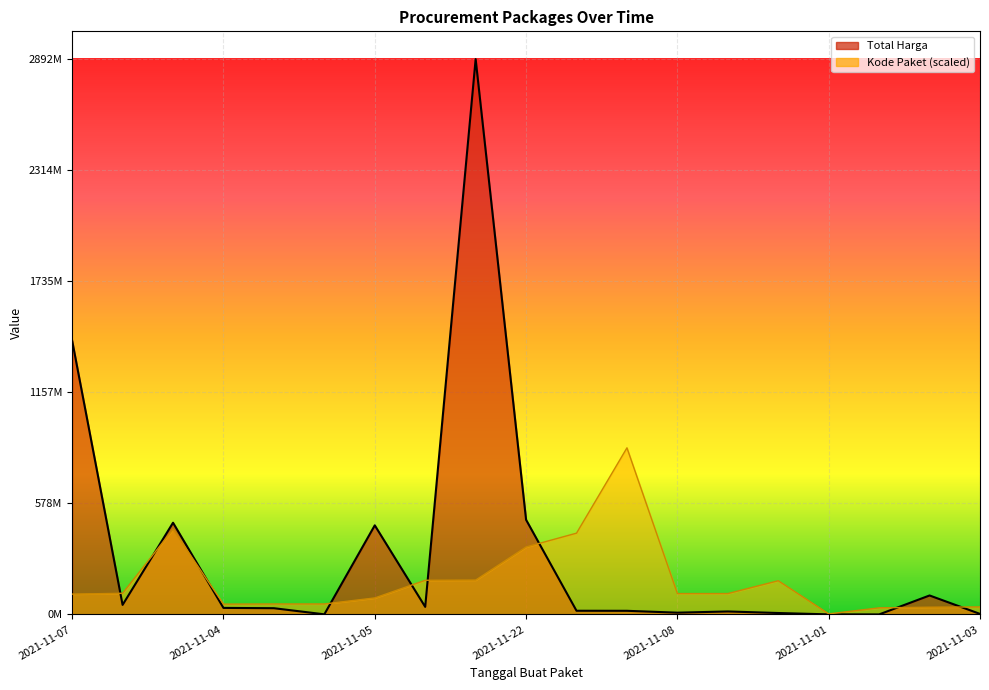

What is the lowest value of the Total Harga line series?

78000.0